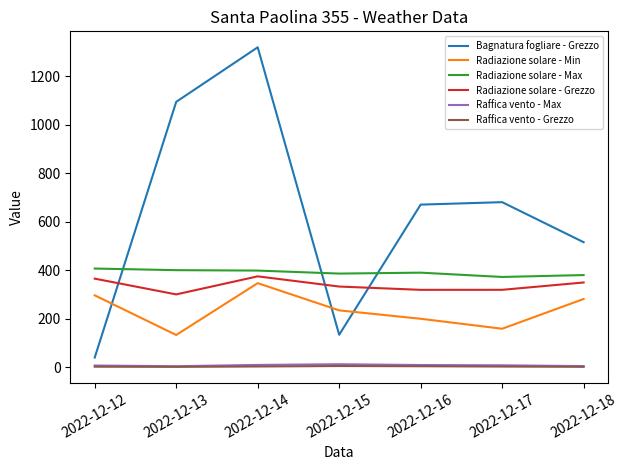

True or false: Bagnatura fogliare - Grezzo and Raffica vento - Grezzo intersect in this chart.

False